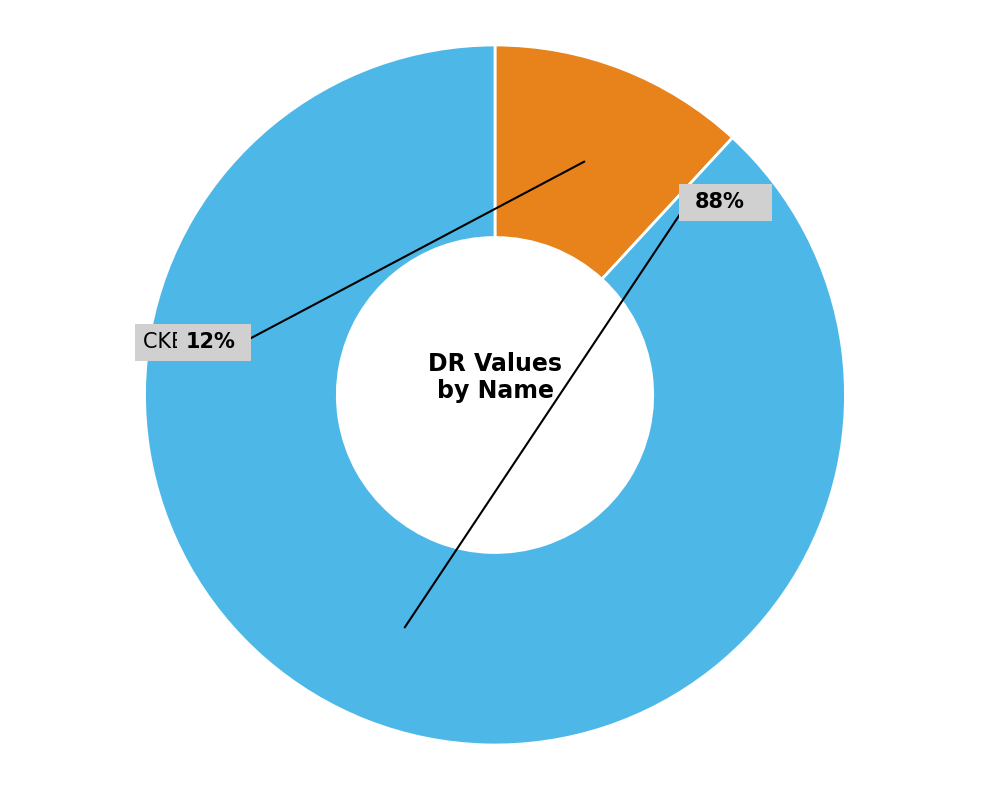

What is the change in value from Ckeofo to Orma?

+753